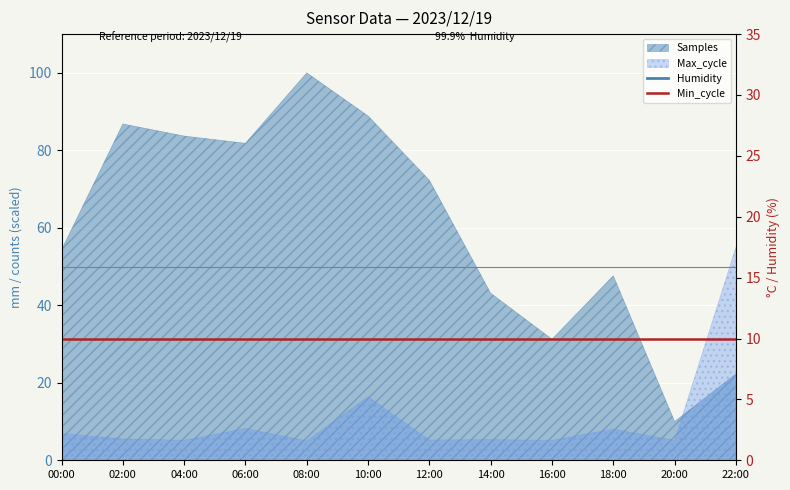

True or false: Humidity has more than 0 points higher than both neighbors.

False